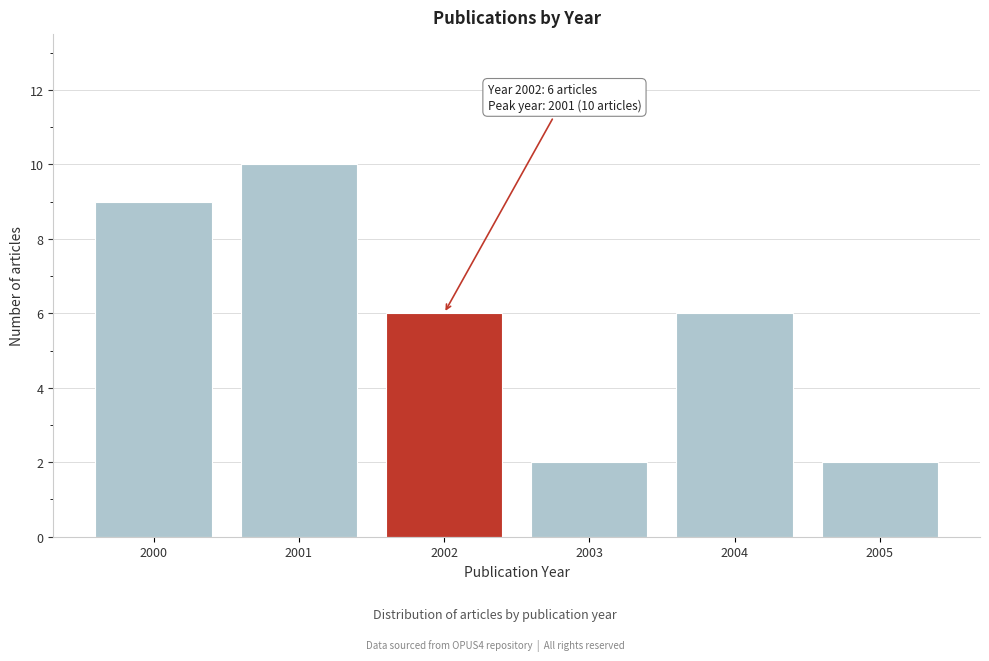

Which range on the x-axis has the tallest bar?

2000.5 to 2001.5